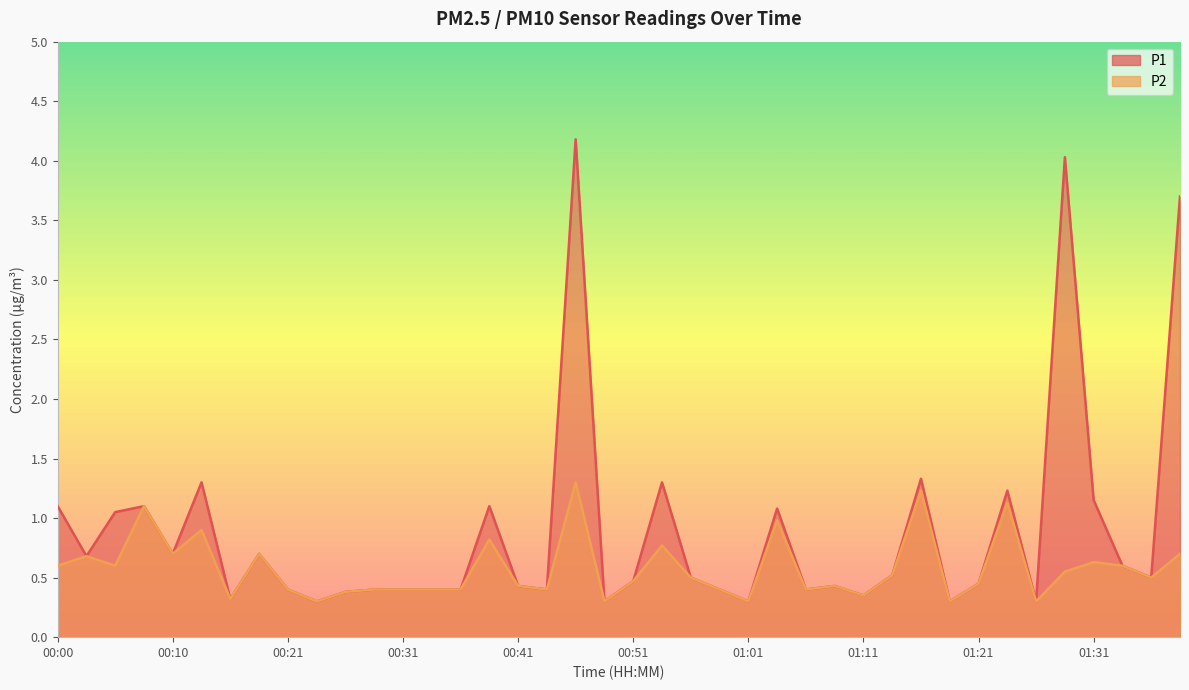

What is the highest value of the P1 series?

4.2